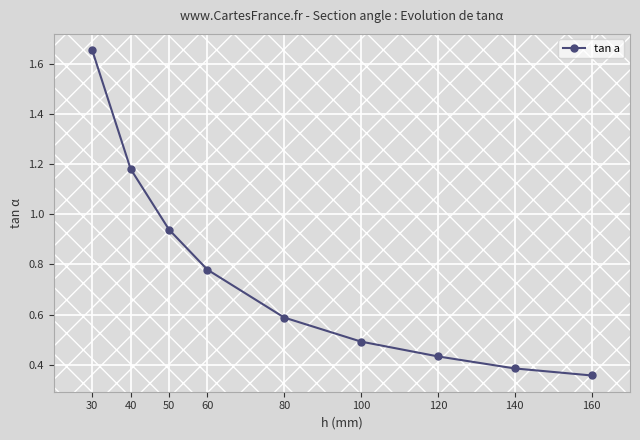

What is the difference between the maximum and second lowest values?

1.3